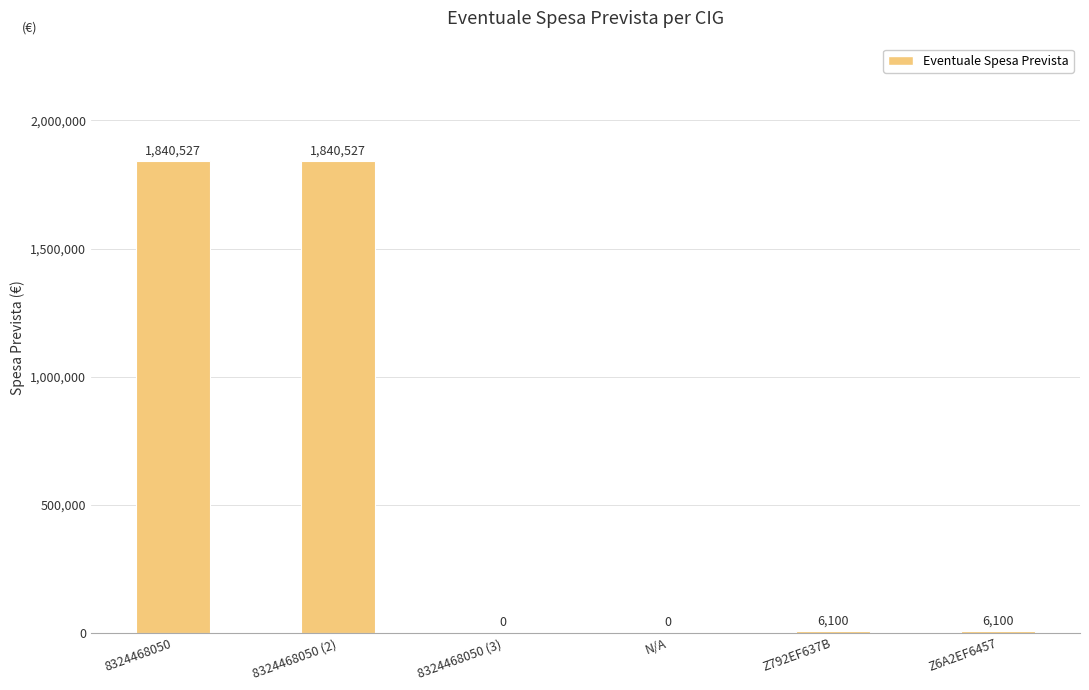

What is the sum of the values at Z6A2EF6457 and 8324468050 (2)?

1846627